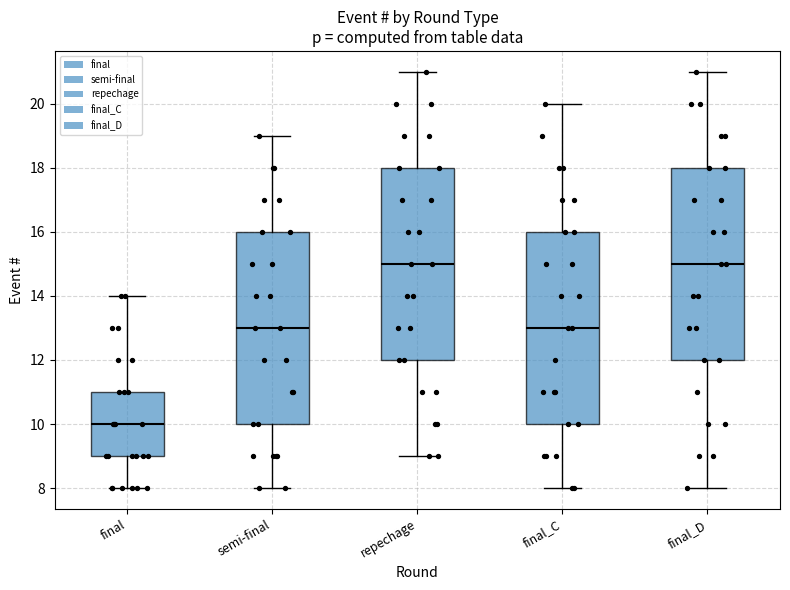

Reading left to right, transcribe this box plot: for each box, give where its median line is, the range the box spans, and where its two whiskers end, as read against the y-axis. The values are not printed on the chart, so give them approximately, as read against the axis.

final: median 10, box 9 to 11, whiskers 8 to 14
semi-final: median 13, box 10 to 16, whiskers 8 to 19
repechage: median 15, box 12 to 18, whiskers 9 to 21
final_C: median 13, box 10 to 16, whiskers 8 to 20
final_D: median 15, box 12 to 18, whiskers 8 to 21